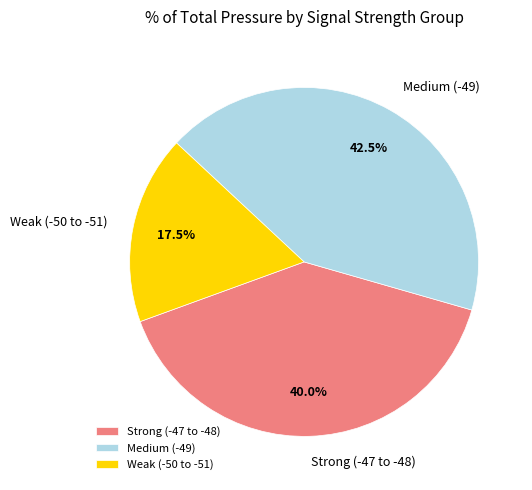

What is the largest slice in the pie chart?

Medium (-49)